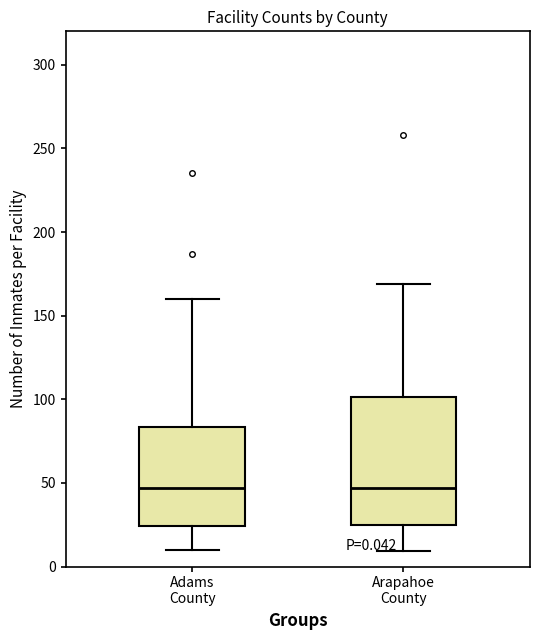

Comparing the boxes themselves (not the whiskers), which one is the tallest?

Arapahoe County